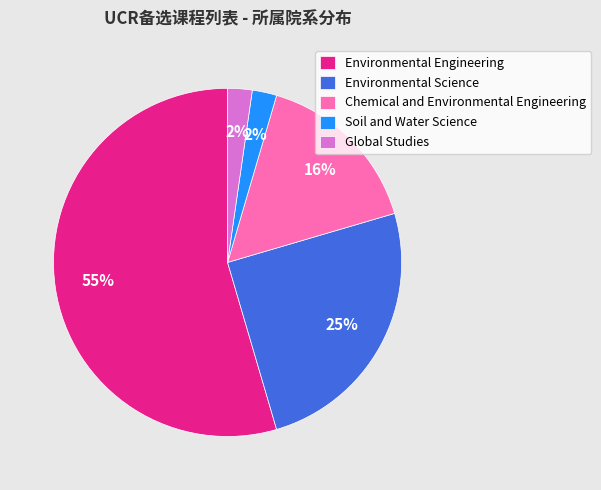

Which category has the biggest portion of the pie?

Environmental Engineering